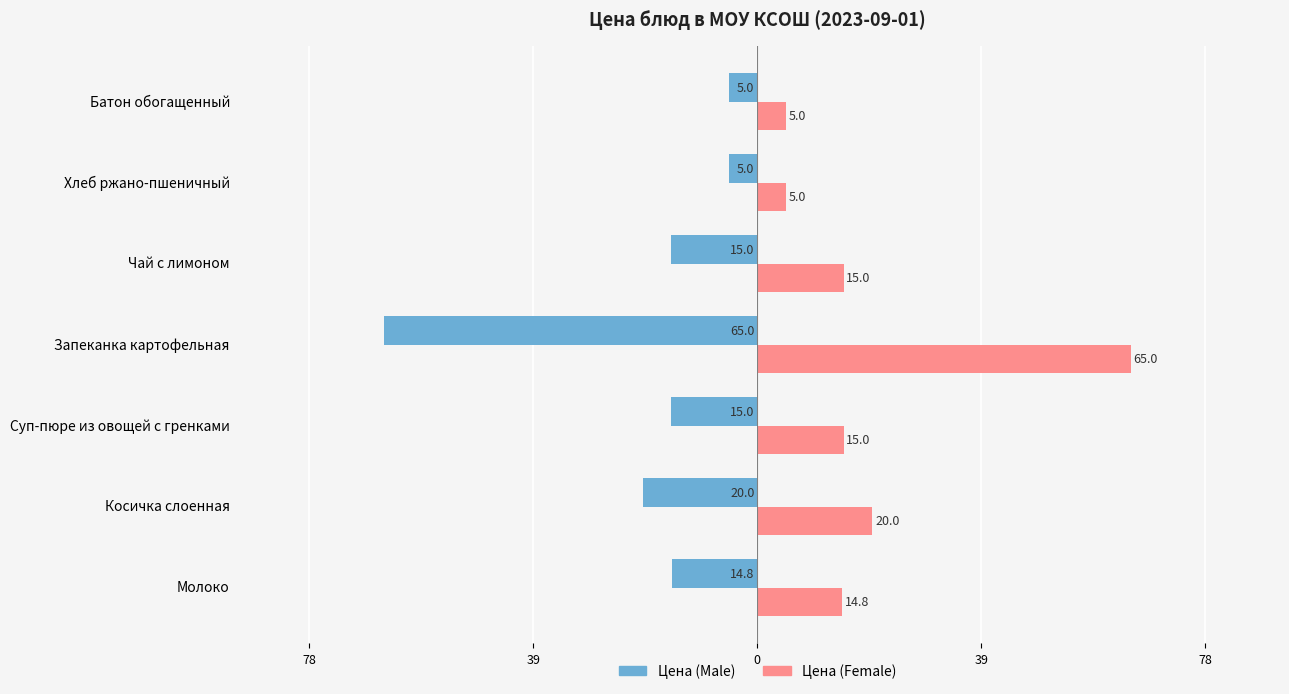

What are all the series names shown in the legend?

Цена (Male), Цена (Female)